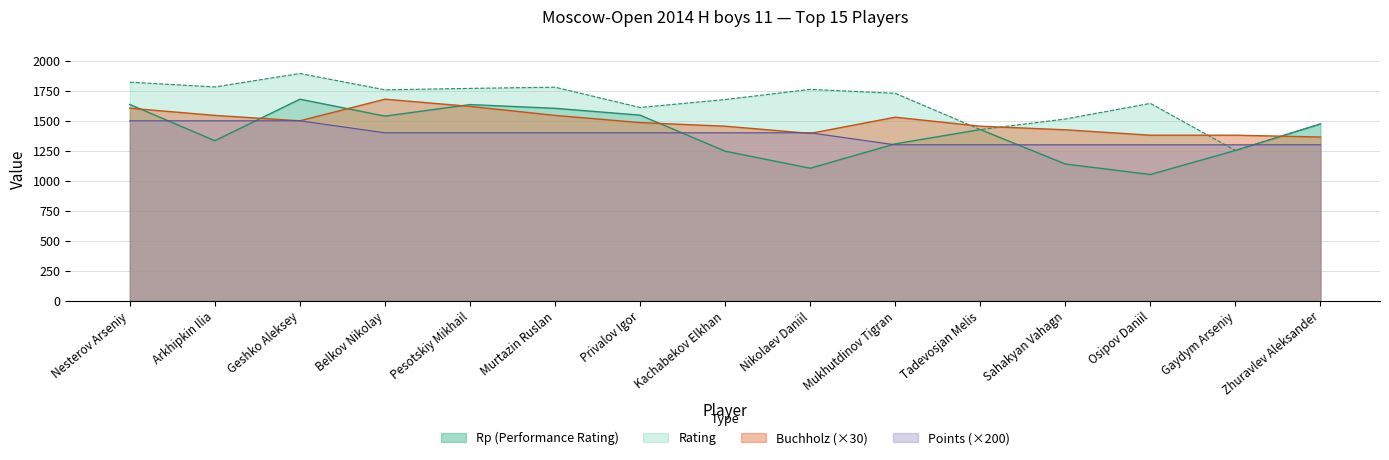

Which series ends up on top after the final intersection of Buchholz and Rp?

Rp